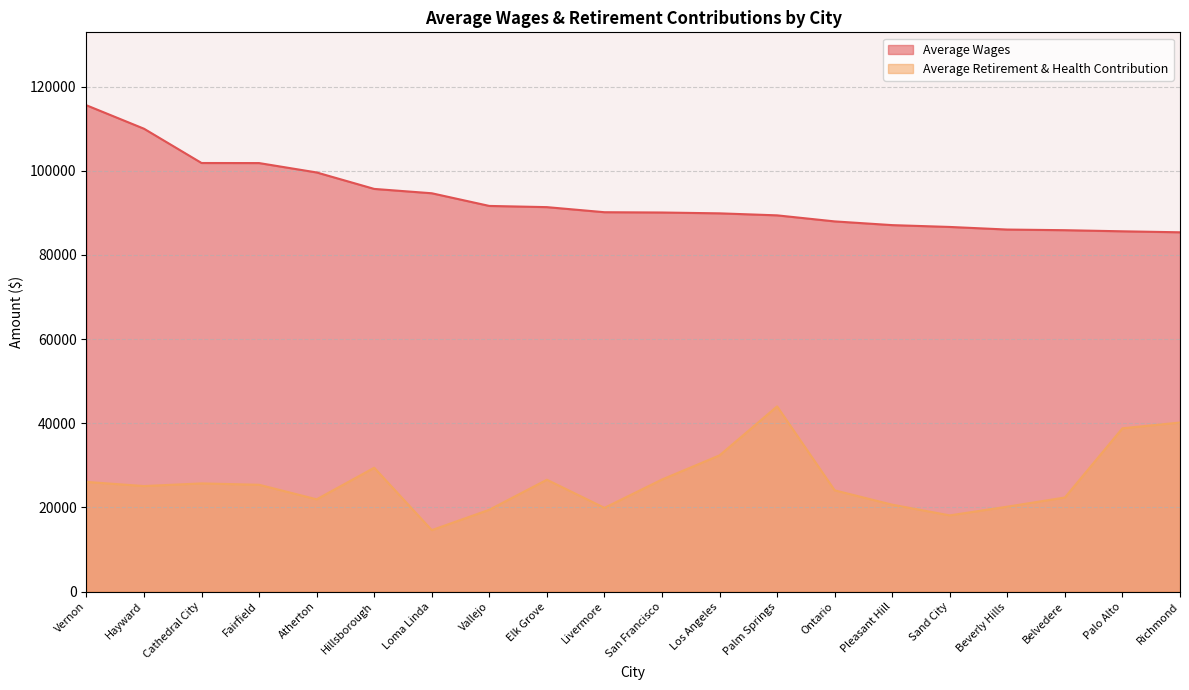

How many interior local peaks does the Average Retirement & Health Contribution series have?

4